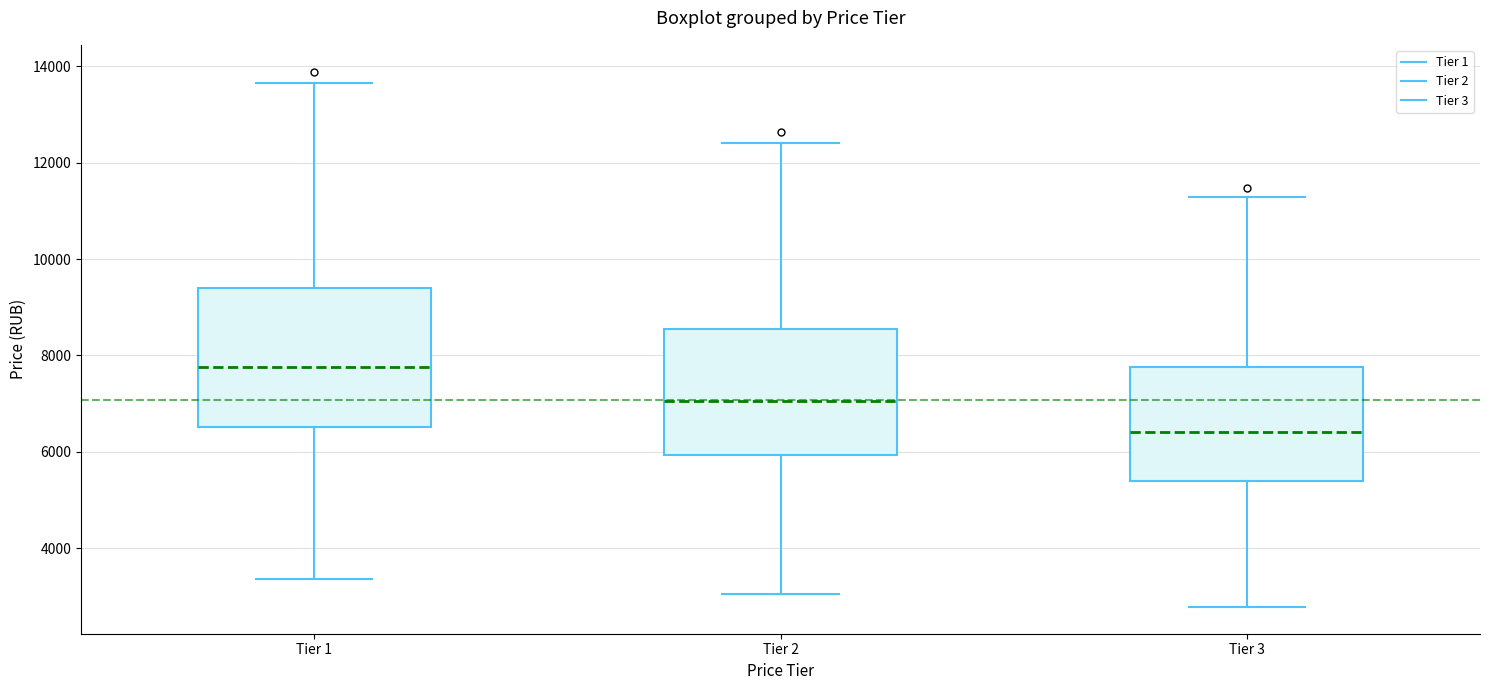

Reading left to right, read every box against the y-axis: the position of its median line, the range the box covers, and the ends of its whiskers. The values are not printed on the chart, so give them approximately, as read against the axis.

Tier 1: median 7800, box 6600 to 9400, whiskers 3400 to 13600
Tier 2: median 7000, box 6000 to 8600, whiskers 3000 to 12400
Tier 3: median 6400, box 5400 to 7800, whiskers 2800 to 11200